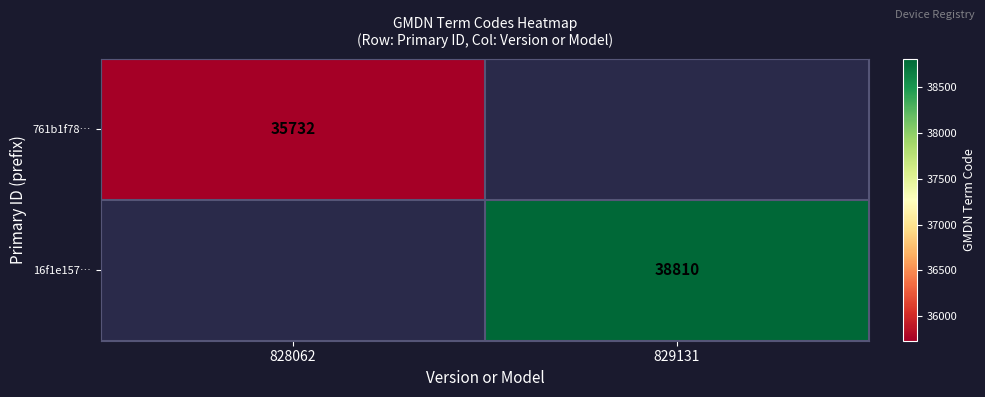

Is it true that 16f1e157… equals 62530 at 829131?

False